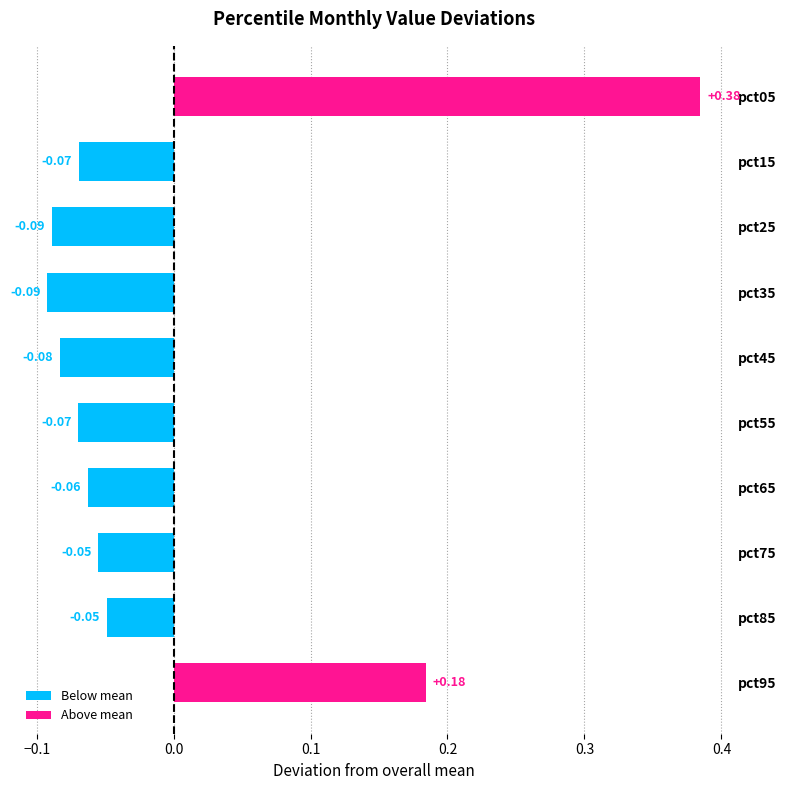

What is the change in value from pct25 to pct95?

+0.3